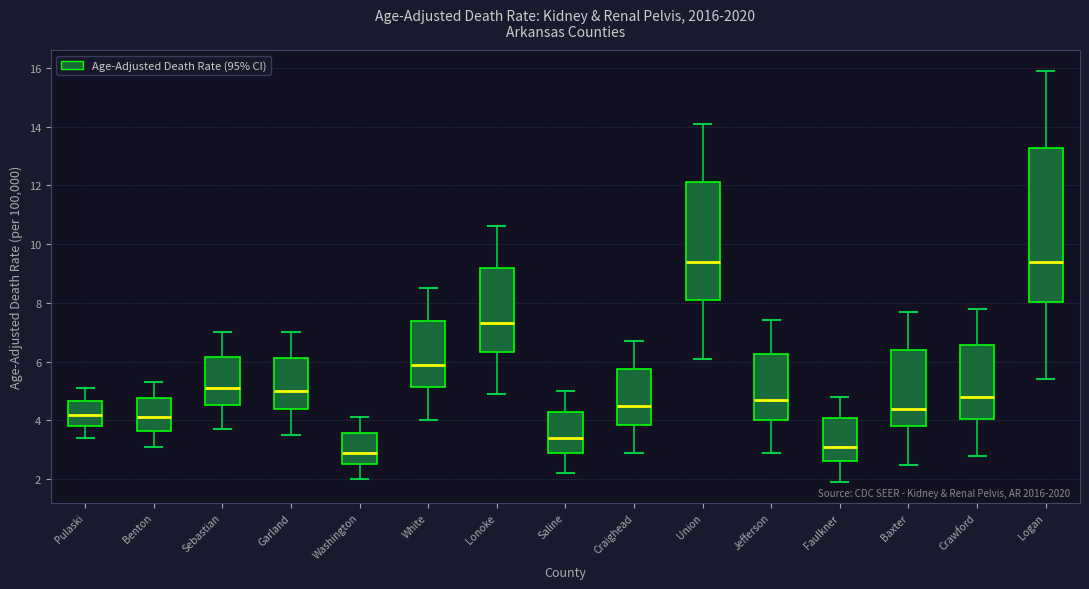

Which box is the tallest, from its lower edge to its upper edge?

Logan